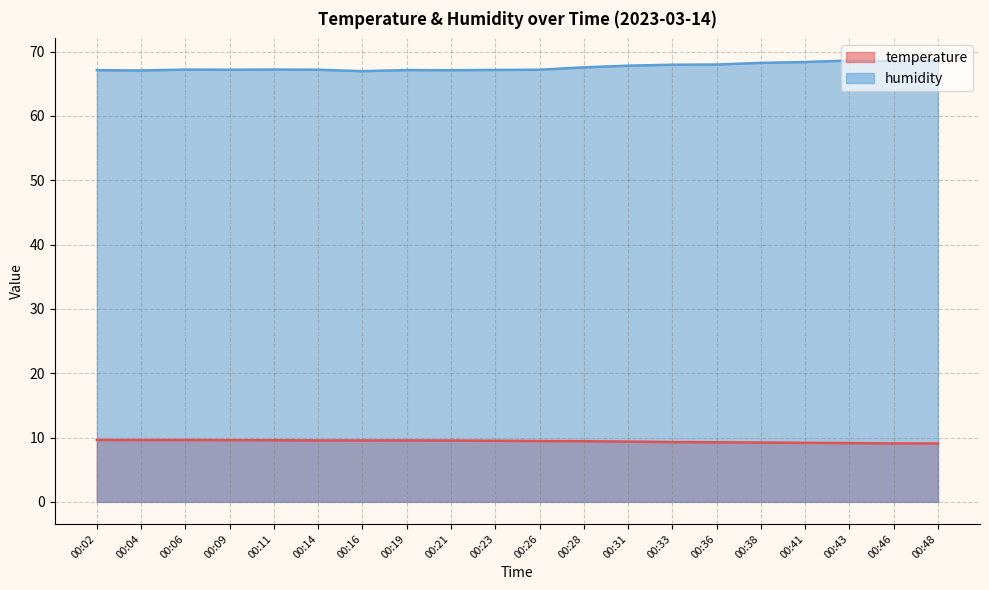

Is it true that humidity equals 67.1 at 00:19?

True